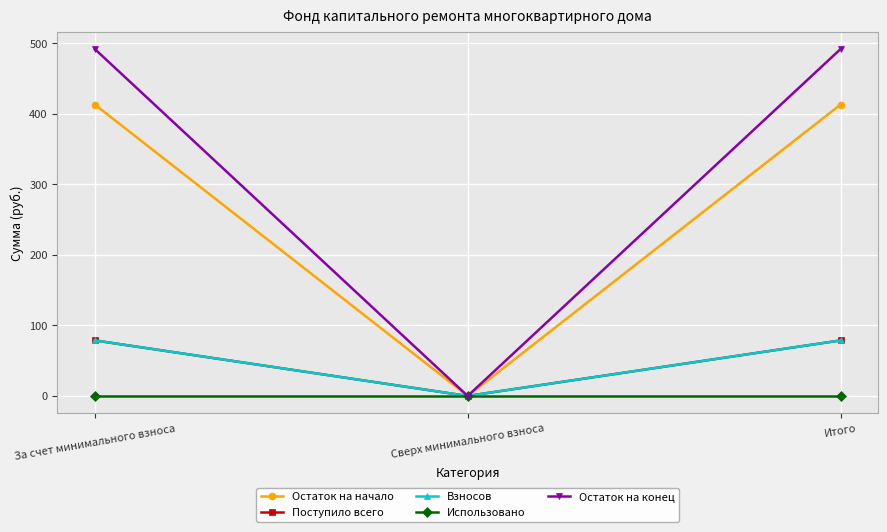

Is it true that Использовано equals 0.0 at Итого?

True